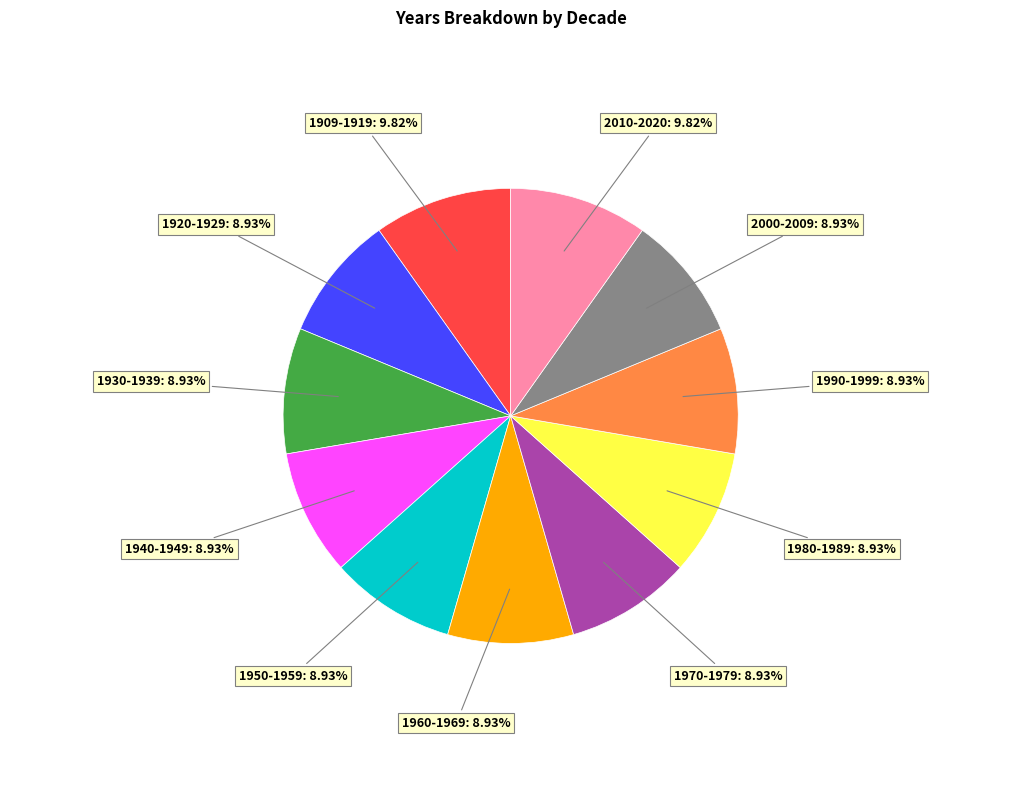

Count the number of slices in the pie.

11